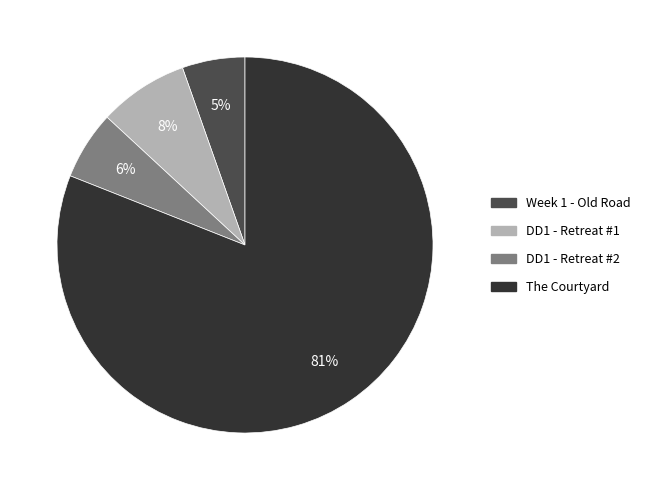

Combined, do DD1 - Retreat #2 and Week 1 - Old Road account for over 50%?

No